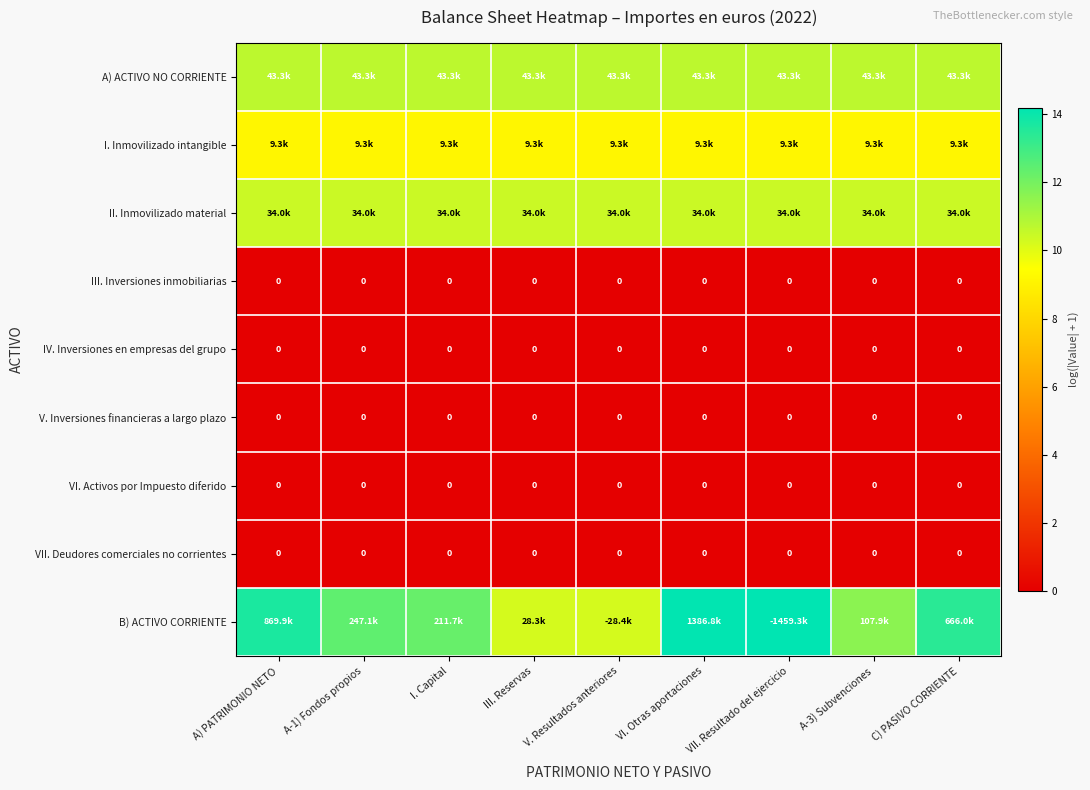

Where does the B) ACTIVO CORRIENTE series first go above 12?

A) PATRIMONIO NETO